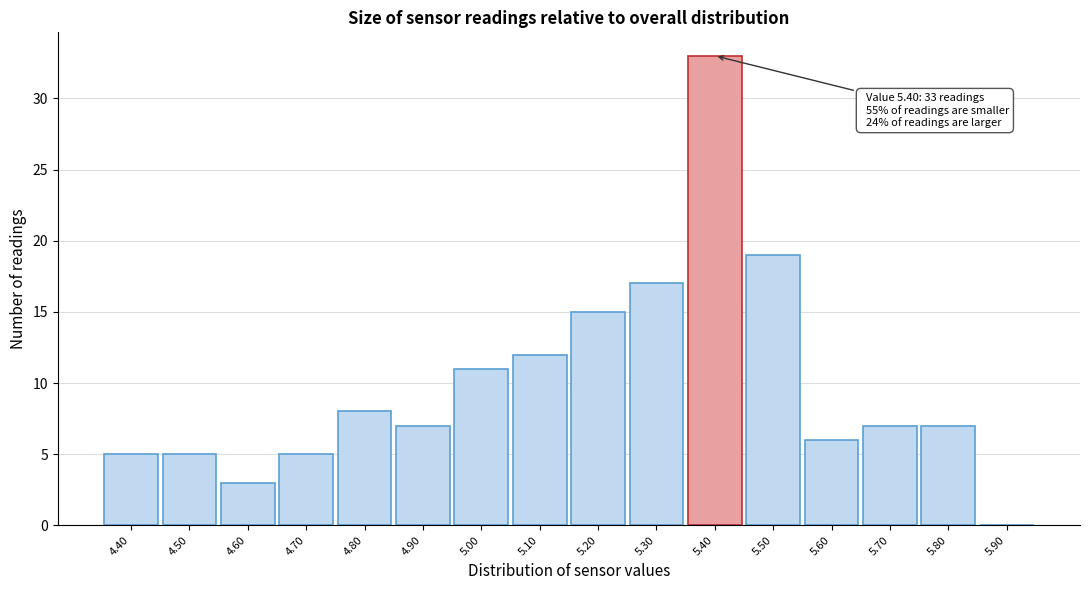

Which range on the x-axis has the tallest bar?

5.35 to 5.45